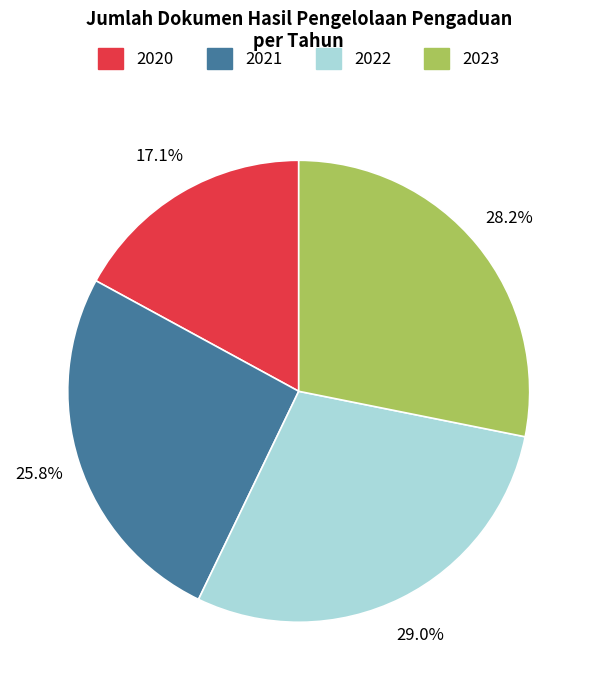

Do 2021 and 2020 together represent more than half of the pie?

No